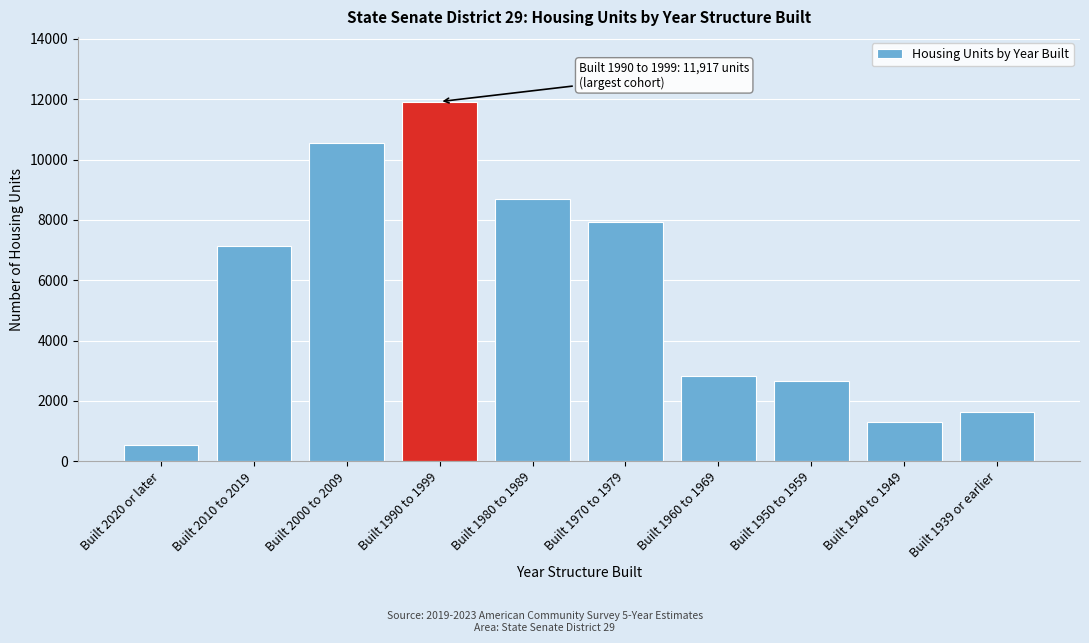

Reading left to right, list all the values displayed in this chart.

540	7135	10549	11917	8694	7922	2832	2651	1292	1620